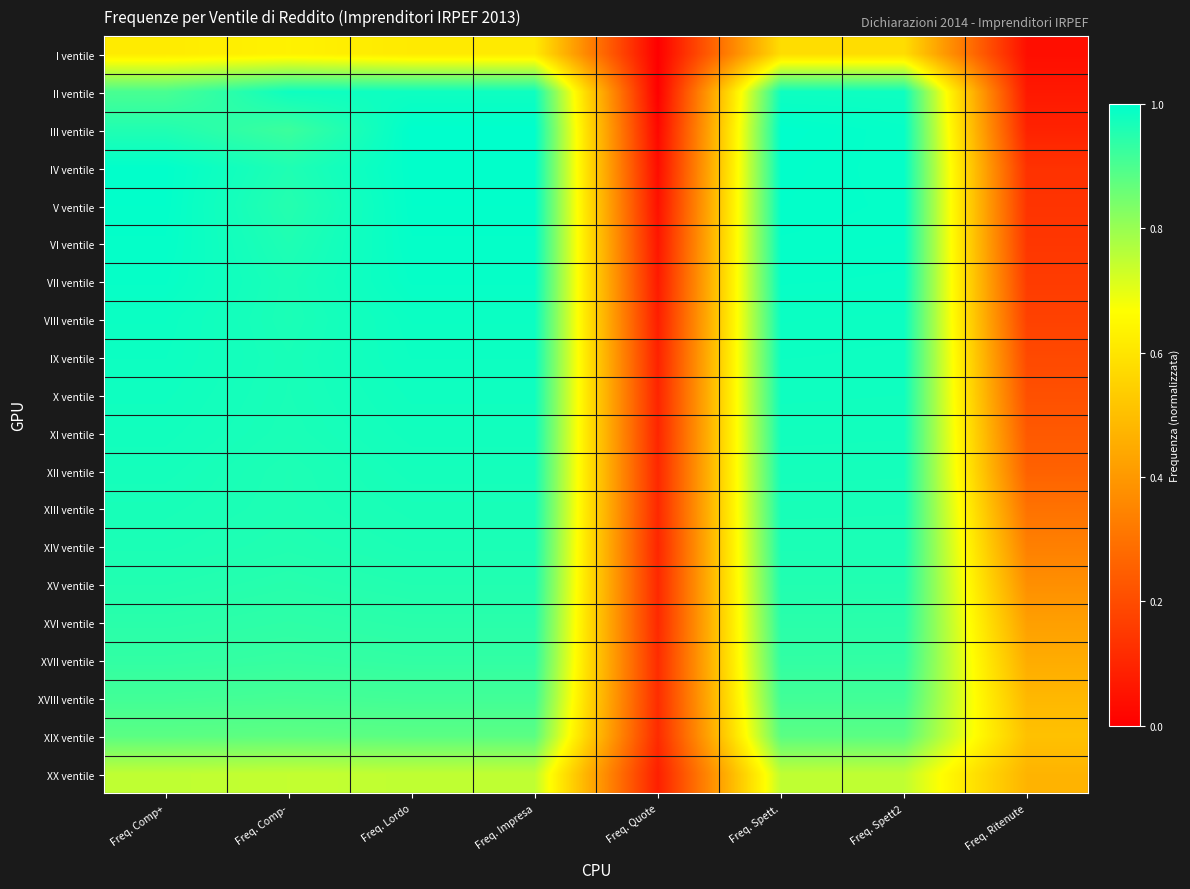

Reading left to right, transcribe all the data shown in this chart.

I ventile: Freq. Comp+=0.6	Freq. Comp-=0.6	Freq. Lordo=0.6	Freq. Impresa=0.6	Freq. Quote=0.0	Freq. Spett.=0.6	Freq. Spett2=0.6	Freq. Ritenute=0.0
II ventile: Freq. Comp+=0.9	Freq. Comp-=1.0	Freq. Lordo=1.0	Freq. Impresa=1.0	Freq. Quote=0.0	Freq. Spett.=1.0	Freq. Spett2=1.0	Freq. Ritenute=0.1
III ventile: Freq. Comp+=1.0	Freq. Comp-=0.9	Freq. Lordo=1.0	Freq. Impresa=1.0	Freq. Quote=0.0	Freq. Spett.=1.0	Freq. Spett2=1.0	Freq. Ritenute=0.1
IV ventile: Freq. Comp+=1.0	Freq. Comp-=1.0	Freq. Lordo=1.0	Freq. Impresa=1.0	Freq. Quote=0.0	Freq. Spett.=1.0	Freq. Spett2=1.0	Freq. Ritenute=0.1
V ventile: Freq. Comp+=1.0	Freq. Comp-=1.0	Freq. Lordo=1.0	Freq. Impresa=1.0	Freq. Quote=0.0	Freq. Spett.=1.0	Freq. Spett2=1.0	Freq. Ritenute=0.1
VI ventile: Freq. Comp+=1.0	Freq. Comp-=1.0	Freq. Lordo=1.0	Freq. Impresa=1.0	Freq. Quote=0.1	Freq. Spett.=1.0	Freq. Spett2=1.0	Freq. Ritenute=0.1
VII ventile: Freq. Comp+=1.0	Freq. Comp-=1.0	Freq. Lordo=1.0	Freq. Impresa=1.0	Freq. Quote=0.1	Freq. Spett.=1.0	Freq. Spett2=1.0	Freq. Ritenute=0.2
VIII ventile: Freq. Comp+=1.0	Freq. Comp-=1.0	Freq. Lordo=1.0	Freq. Impresa=1.0	Freq. Quote=0.1	Freq. Spett.=1.0	Freq. Spett2=1.0	Freq. Ritenute=0.2
IX ventile: Freq. Comp+=1.0	Freq. Comp-=1.0	Freq. Lordo=1.0	Freq. Impresa=1.0	Freq. Quote=0.1	Freq. Spett.=1.0	Freq. Spett2=1.0	Freq. Ritenute=0.2
X ventile: Freq. Comp+=1.0	Freq. Comp-=1.0	Freq. Lordo=1.0	Freq. Impresa=1.0	Freq. Quote=0.1	Freq. Spett.=1.0	Freq. Spett2=1.0	Freq. Ritenute=0.2
XI ventile: Freq. Comp+=1.0	Freq. Comp-=1.0	Freq. Lordo=1.0	Freq. Impresa=1.0	Freq. Quote=0.1	Freq. Spett.=1.0	Freq. Spett2=1.0	Freq. Ritenute=0.2
XII ventile: Freq. Comp+=1.0	Freq. Comp-=1.0	Freq. Lordo=1.0	Freq. Impresa=1.0	Freq. Quote=0.1	Freq. Spett.=1.0	Freq. Spett2=1.0	Freq. Ritenute=0.3
XIII ventile: Freq. Comp+=1.0	Freq. Comp-=1.0	Freq. Lordo=1.0	Freq. Impresa=1.0	Freq. Quote=0.1	Freq. Spett.=1.0	Freq. Spett2=1.0	Freq. Ritenute=0.3
XIV ventile: Freq. Comp+=1.0	Freq. Comp-=1.0	Freq. Lordo=1.0	Freq. Impresa=1.0	Freq. Quote=0.1	Freq. Spett.=1.0	Freq. Spett2=1.0	Freq. Ritenute=0.3
XV ventile: Freq. Comp+=1.0	Freq. Comp-=0.9	Freq. Lordo=1.0	Freq. Impresa=1.0	Freq. Quote=0.1	Freq. Spett.=1.0	Freq. Spett2=1.0	Freq. Ritenute=0.4
XVI ventile: Freq. Comp+=0.9	Freq. Comp-=0.9	Freq. Lordo=0.9	Freq. Impresa=0.9	Freq. Quote=0.1	Freq. Spett.=0.9	Freq. Spett2=0.9	Freq. Ritenute=0.4
XVII ventile: Freq. Comp+=0.9	Freq. Comp-=0.9	Freq. Lordo=0.9	Freq. Impresa=0.9	Freq. Quote=0.1	Freq. Spett.=0.9	Freq. Spett2=0.9	Freq. Ritenute=0.5
XVIII ventile: Freq. Comp+=0.9	Freq. Comp-=0.9	Freq. Lordo=0.9	Freq. Impresa=0.9	Freq. Quote=0.1	Freq. Spett.=0.9	Freq. Spett2=0.9	Freq. Ritenute=0.5
XIX ventile: Freq. Comp+=0.9	Freq. Comp-=0.9	Freq. Lordo=0.9	Freq. Impresa=0.9	Freq. Quote=0.1	Freq. Spett.=0.9	Freq. Spett2=0.9	Freq. Ritenute=0.5
XX ventile: Freq. Comp+=0.7	Freq. Comp-=0.7	Freq. Lordo=0.7	Freq. Impresa=0.7	Freq. Quote=0.1	Freq. Spett.=0.7	Freq. Spett2=0.7	Freq. Ritenute=0.5